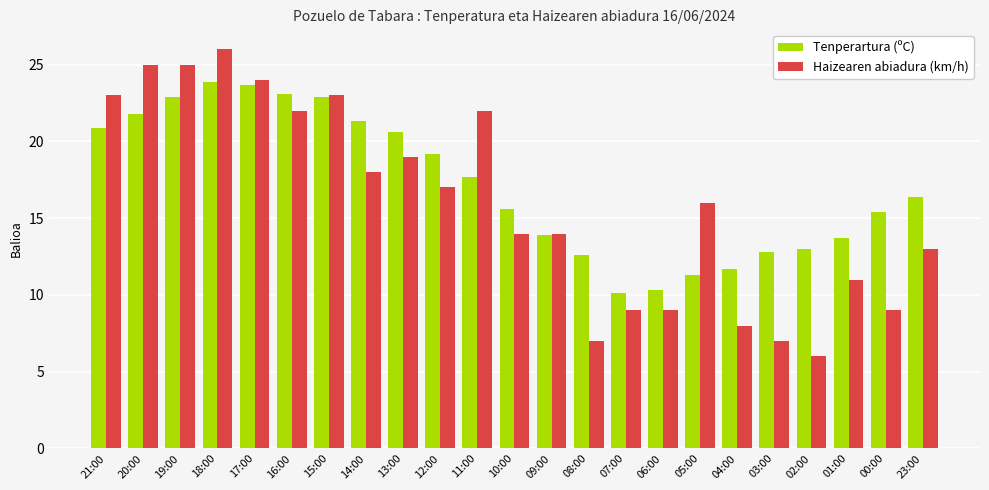

How many bars are there in each group?

2